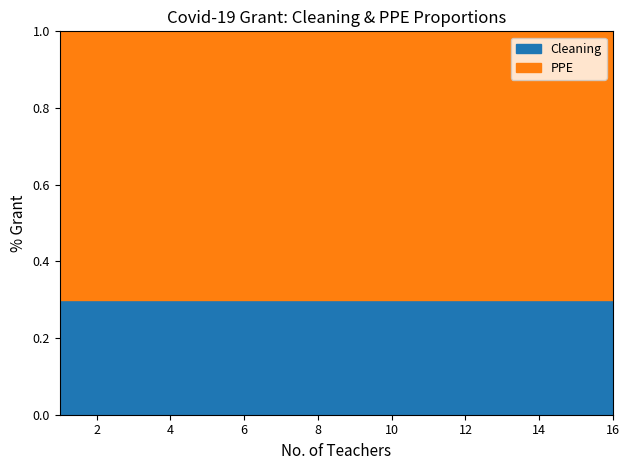

How many series are shown in this chart?

2